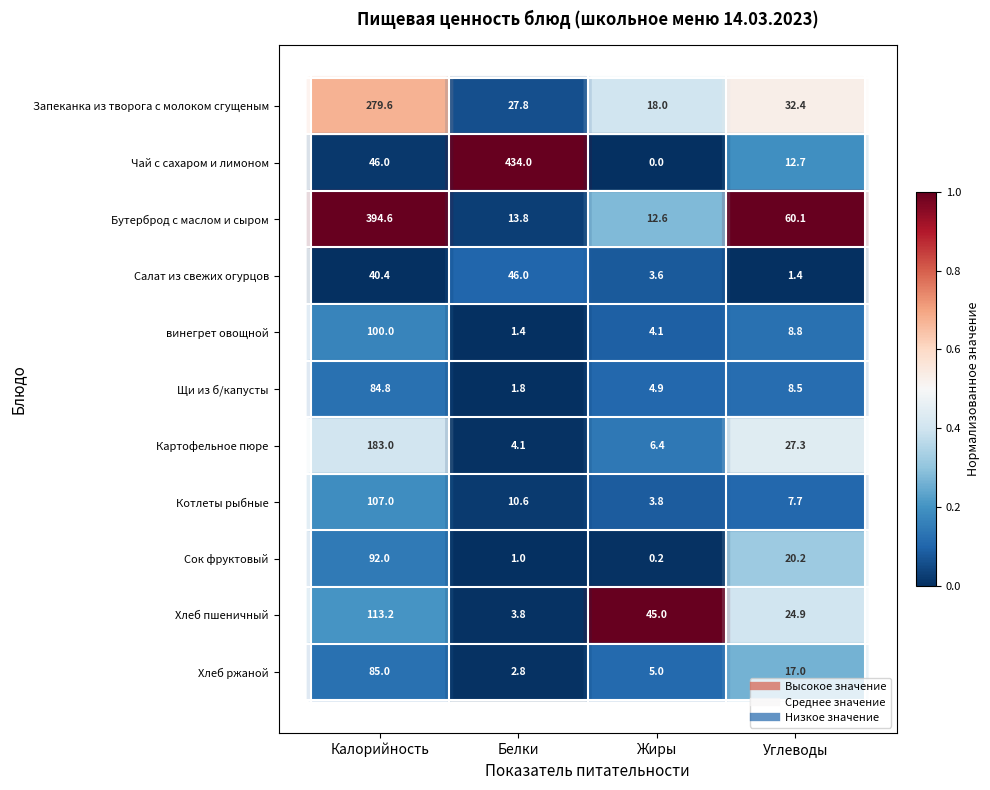

Between Калорийность and Белки, which series saw the biggest shift?

Чай с сахаром и лимоном